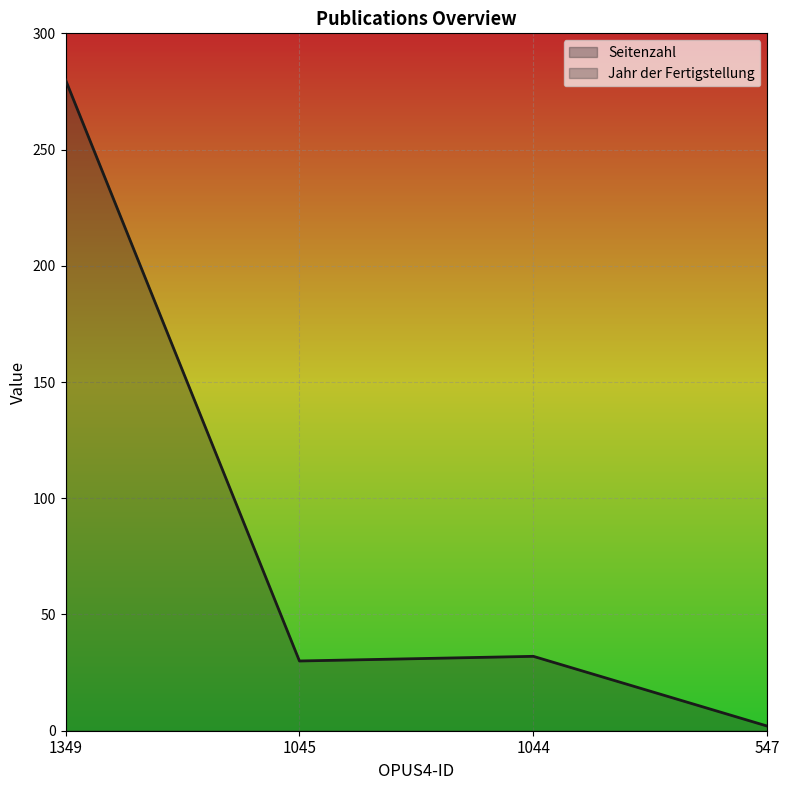

Reading left to right, list all the values displayed in this chart.

1349=280	1045=30	1044=32	547=2